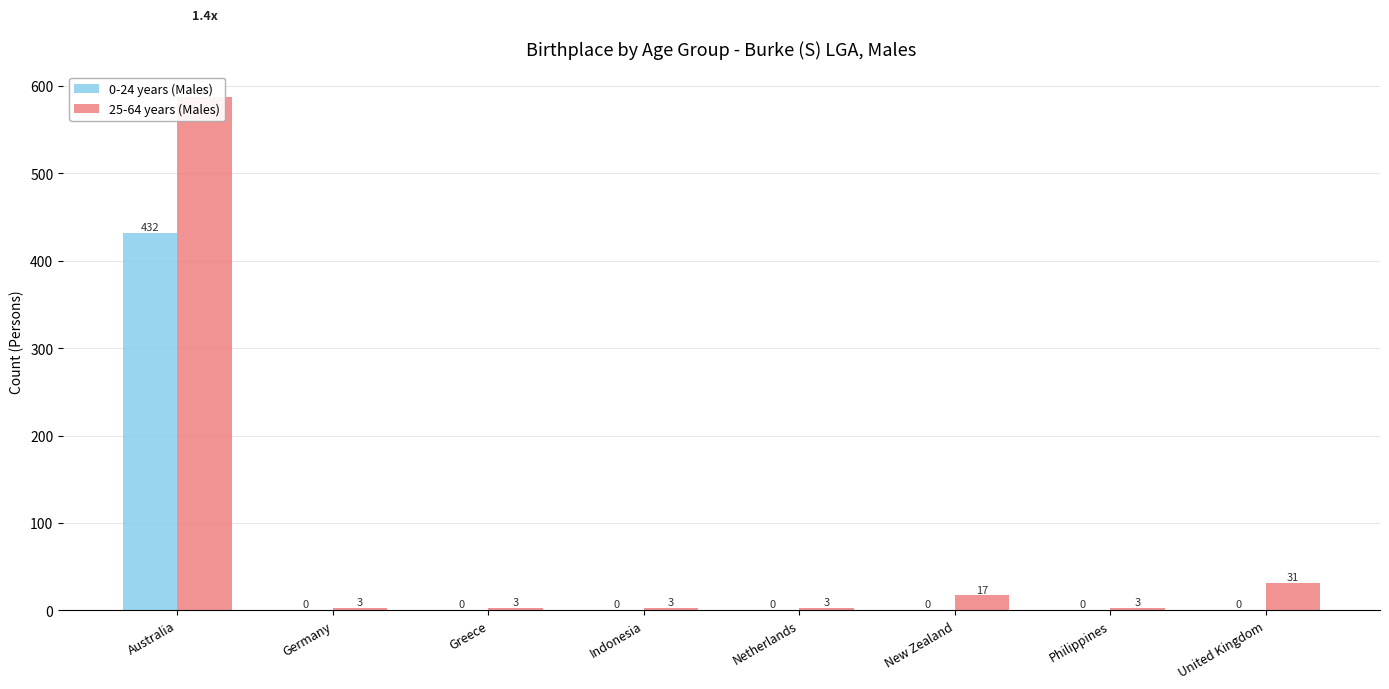

What are all the series names shown in the legend?

0-24 years (Males), 25-64 years (Males)